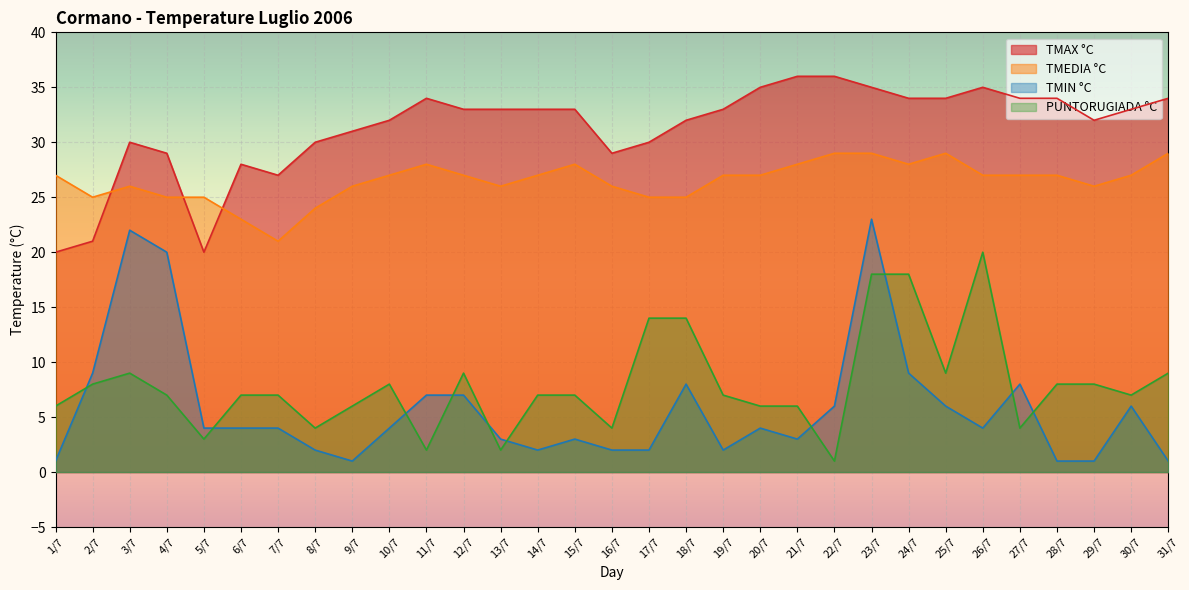

True or false: PUNTORUGIADA °C and TMEDIA °C cross at least once.

False